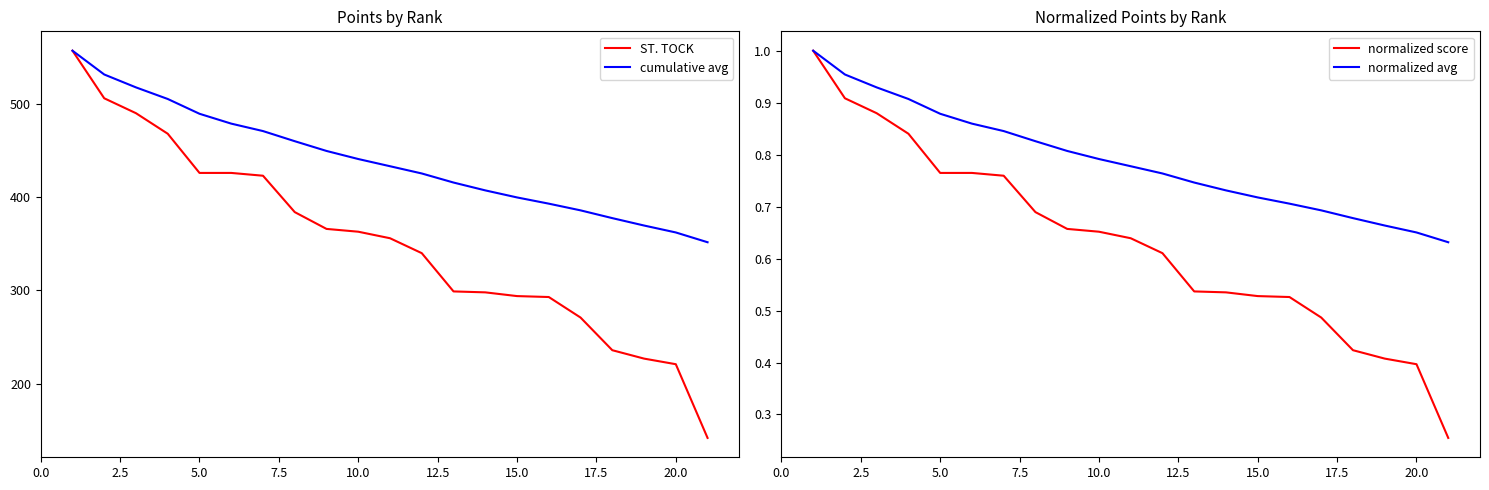

What is the lowest value of the cumulative avg series?

351.7